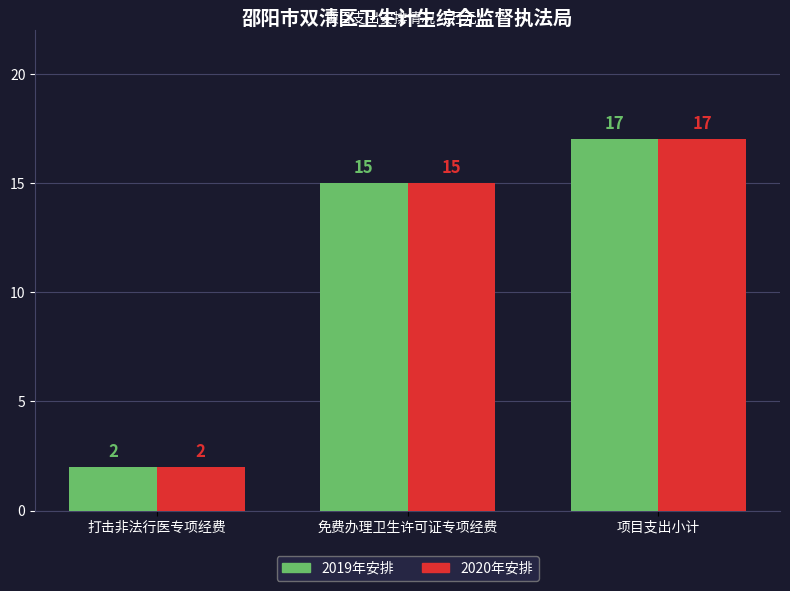

List the labels in order of 2019年安排 value, largest first.

项目支出小计, 免费办理卫生许可证专项经费, 打击非法行医专项经费